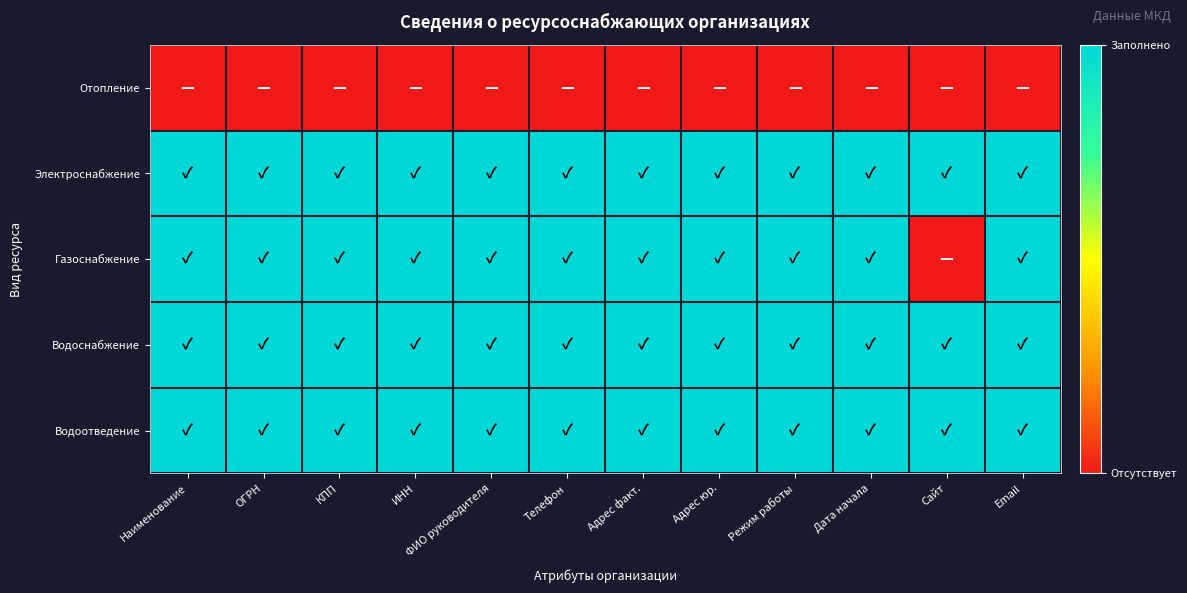

Reading left to right, transcribe all the data shown in this chart.

Отопление: Наименование=0	ОГРН=0	КПП=0	ИНН=0	ФИО руководителя=0	Телефон=0	Адрес факт.=0	Адрес юр.=0	Режим работы=0	Дата начала=0	Сайт=0	Email=0
Электроснабжение: Наименование=1	ОГРН=1	КПП=1	ИНН=1	ФИО руководителя=1	Телефон=1	Адрес факт.=1	Адрес юр.=1	Режим работы=1	Дата начала=1	Сайт=1	Email=1
Газоснабжение: Наименование=1	ОГРН=1	КПП=1	ИНН=1	ФИО руководителя=1	Телефон=1	Адрес факт.=1	Адрес юр.=1	Режим работы=1	Дата начала=1	Сайт=0	Email=1
Водоснабжение: Наименование=1	ОГРН=1	КПП=1	ИНН=1	ФИО руководителя=1	Телефон=1	Адрес факт.=1	Адрес юр.=1	Режим работы=1	Дата начала=1	Сайт=1	Email=1
Водоотведение: Наименование=1	ОГРН=1	КПП=1	ИНН=1	ФИО руководителя=1	Телефон=1	Адрес факт.=1	Адрес юр.=1	Режим работы=1	Дата начала=1	Сайт=1	Email=1